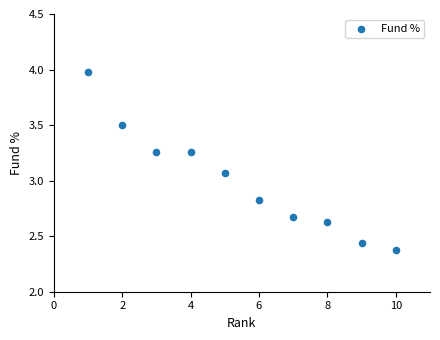

What is the range of X values (max minus min)?

9.0